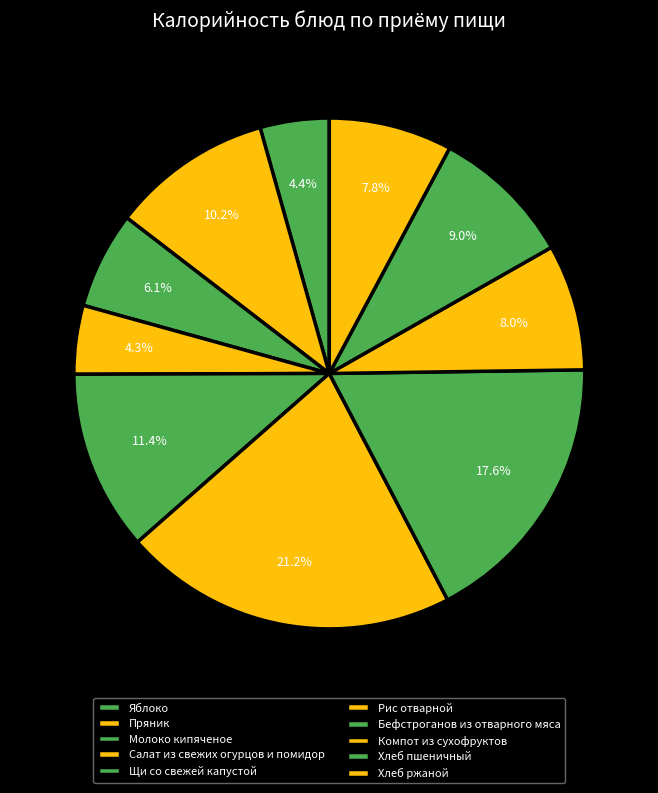

How many segments does this pie chart have?

10